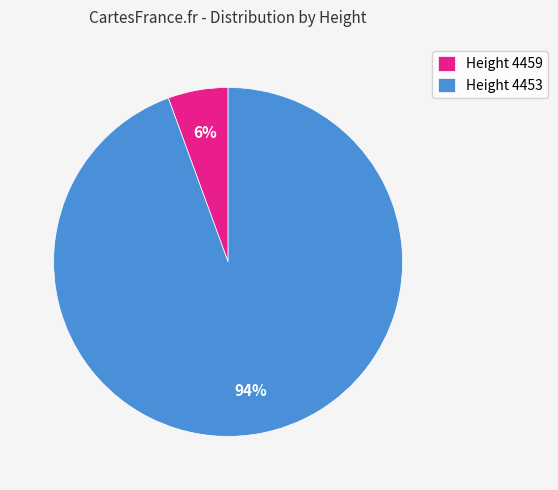

To the nearest percent, what portion does Height 4453 represent?

94%